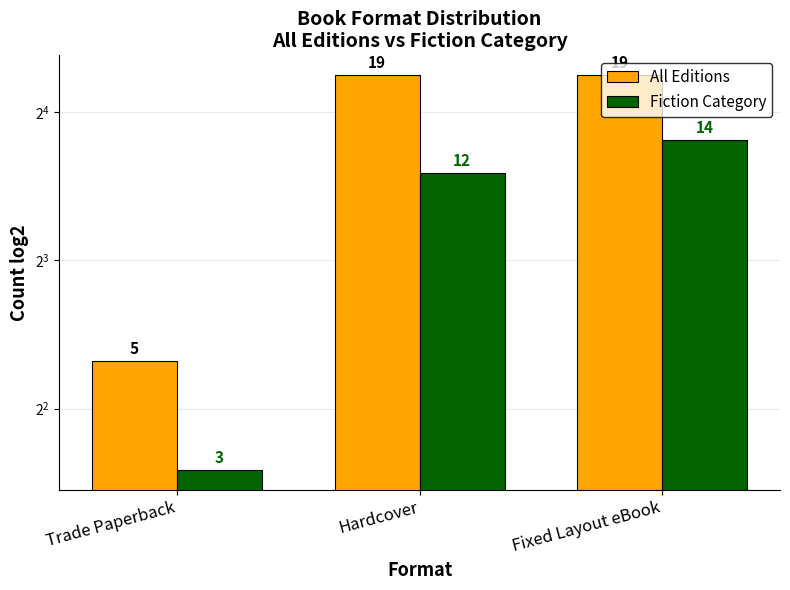

The value of All Editions at Trade Paperback is 3. True or false?

False